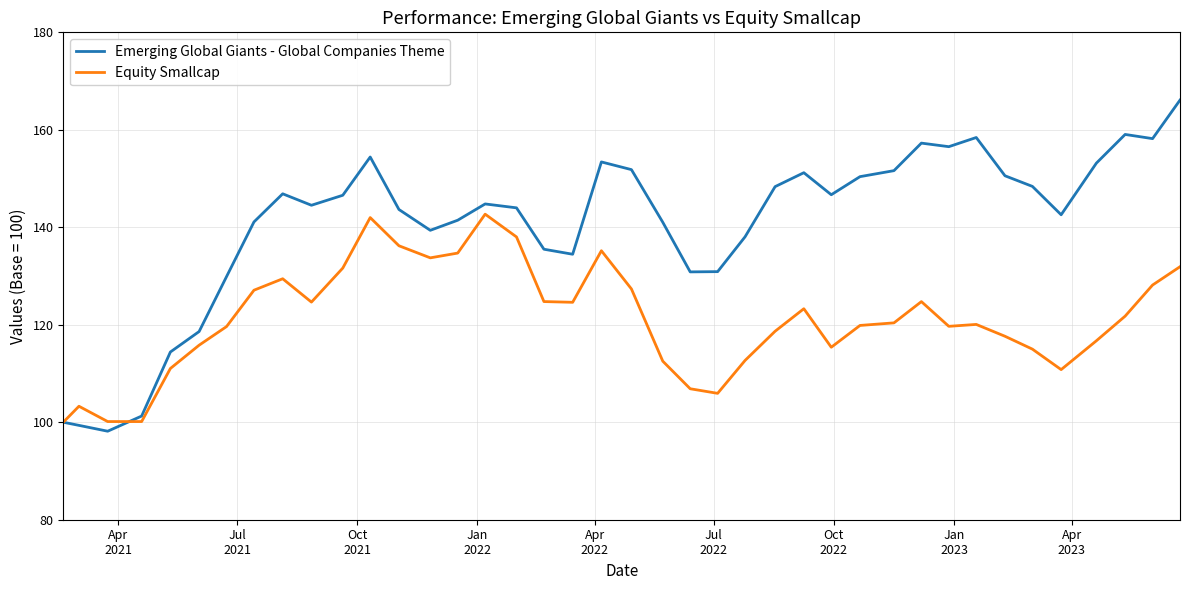

List the series in order of their overall mean, highest first.

Emerging Global Giants - Global Companies Theme, Equity Smallcap